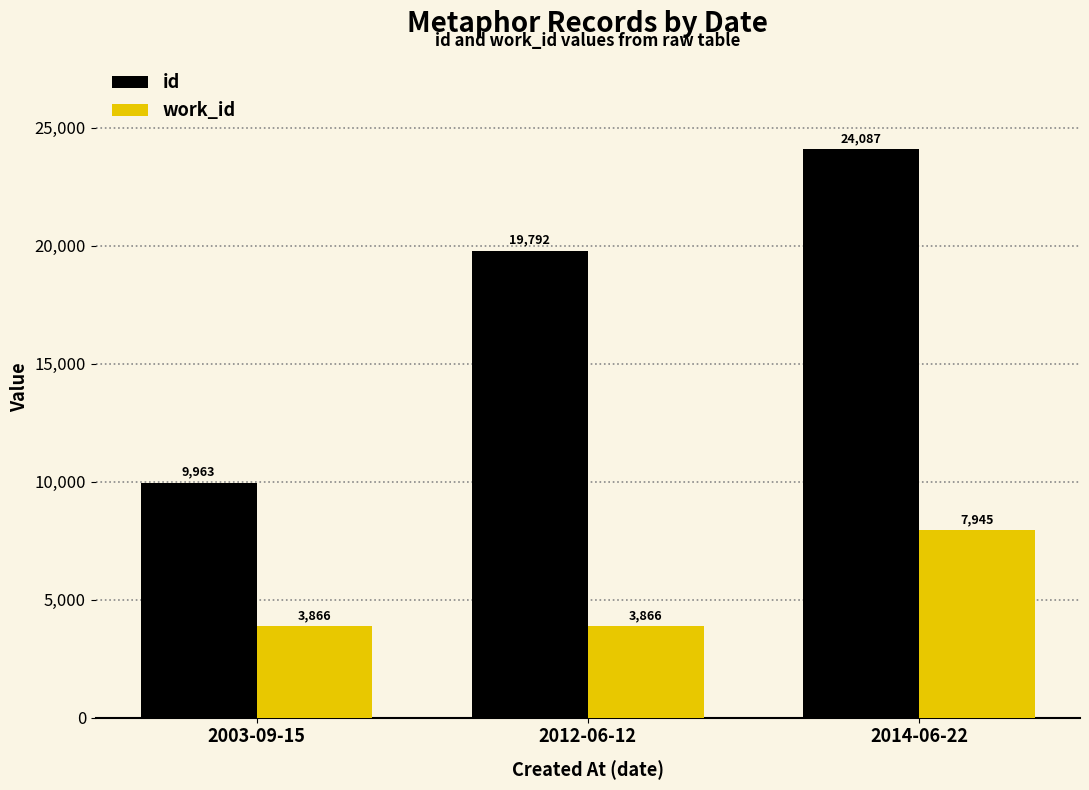

What is the sum of all work_id values?

15677